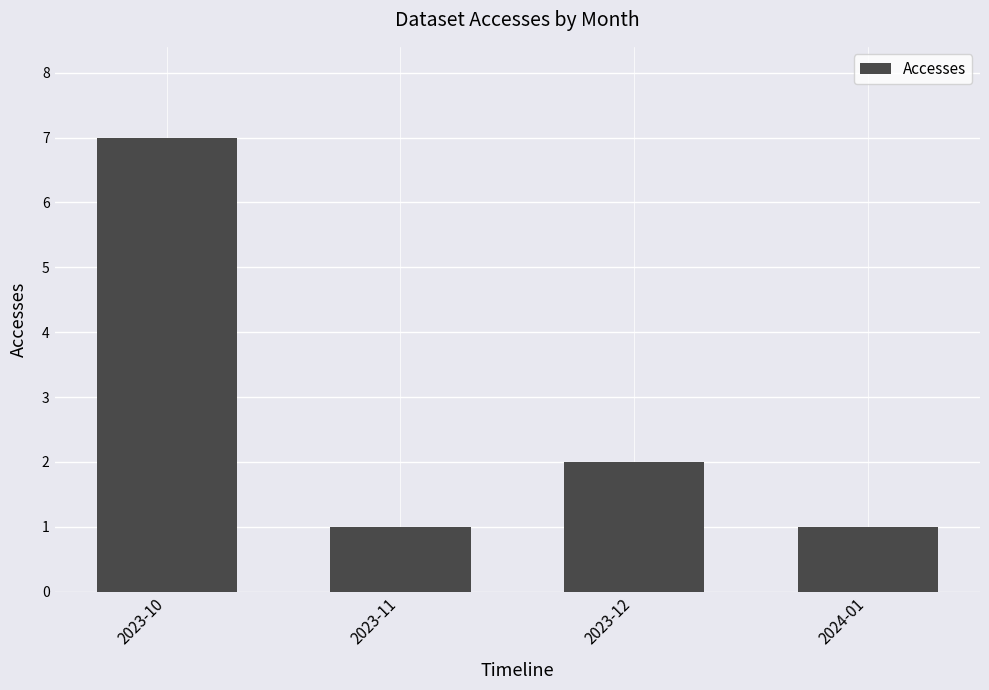

What value does the data have at 2023-11?

1